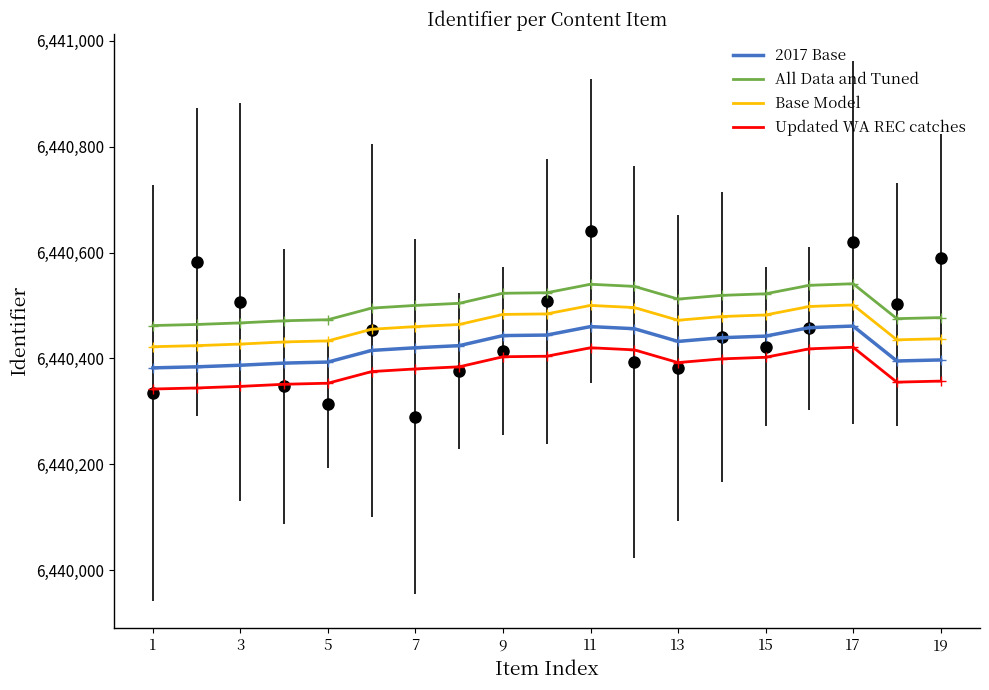

The value of 2017 Base at 19 is 2717488. True or false?

False